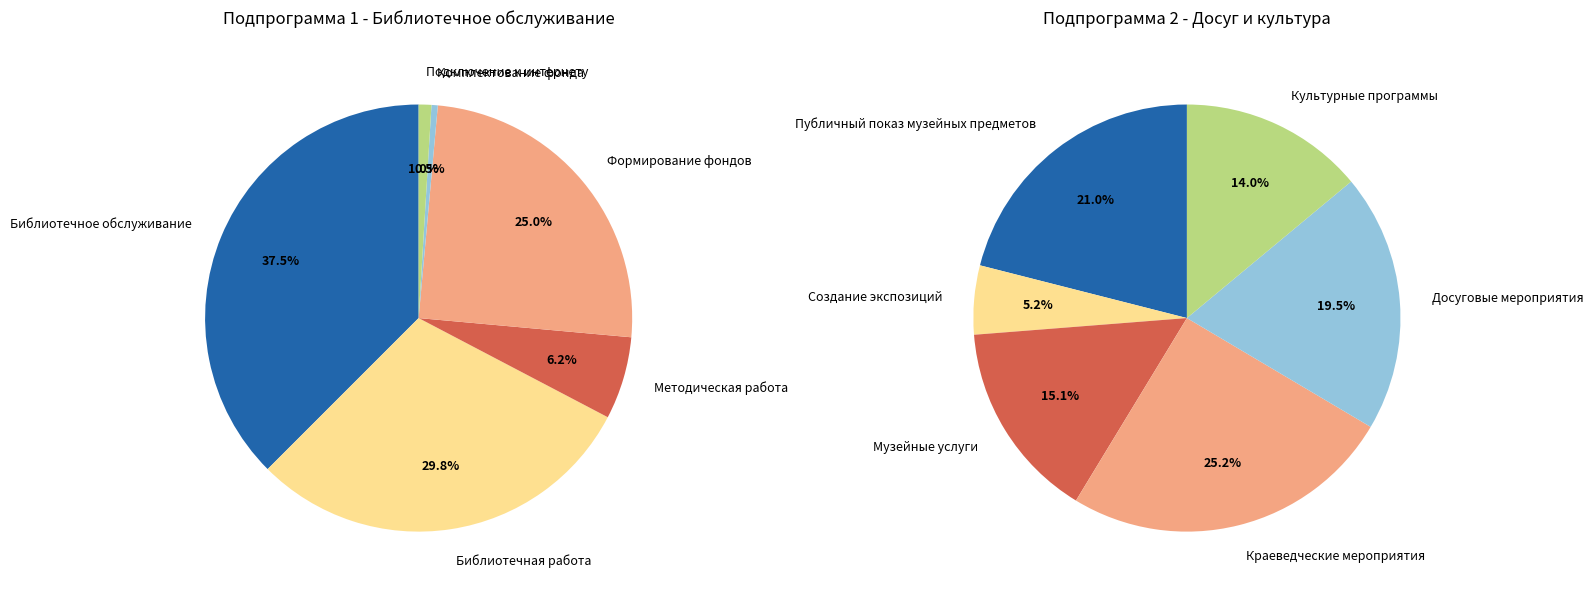

Does any single category account for the majority?

No